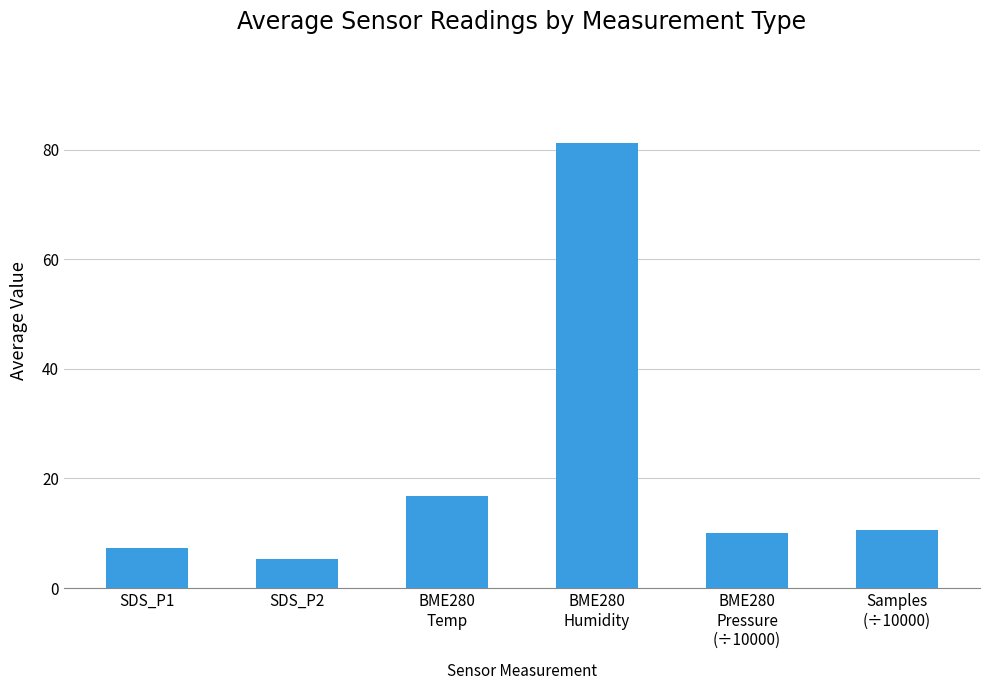

Which category has the lowest value across all series?

SDS_P2